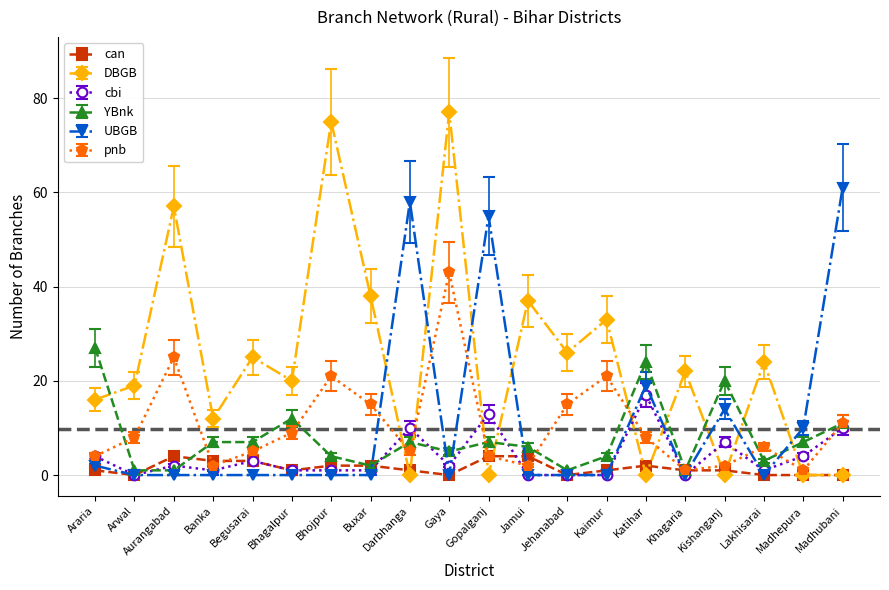

At which category is the sum across all series the highest?

Gaya